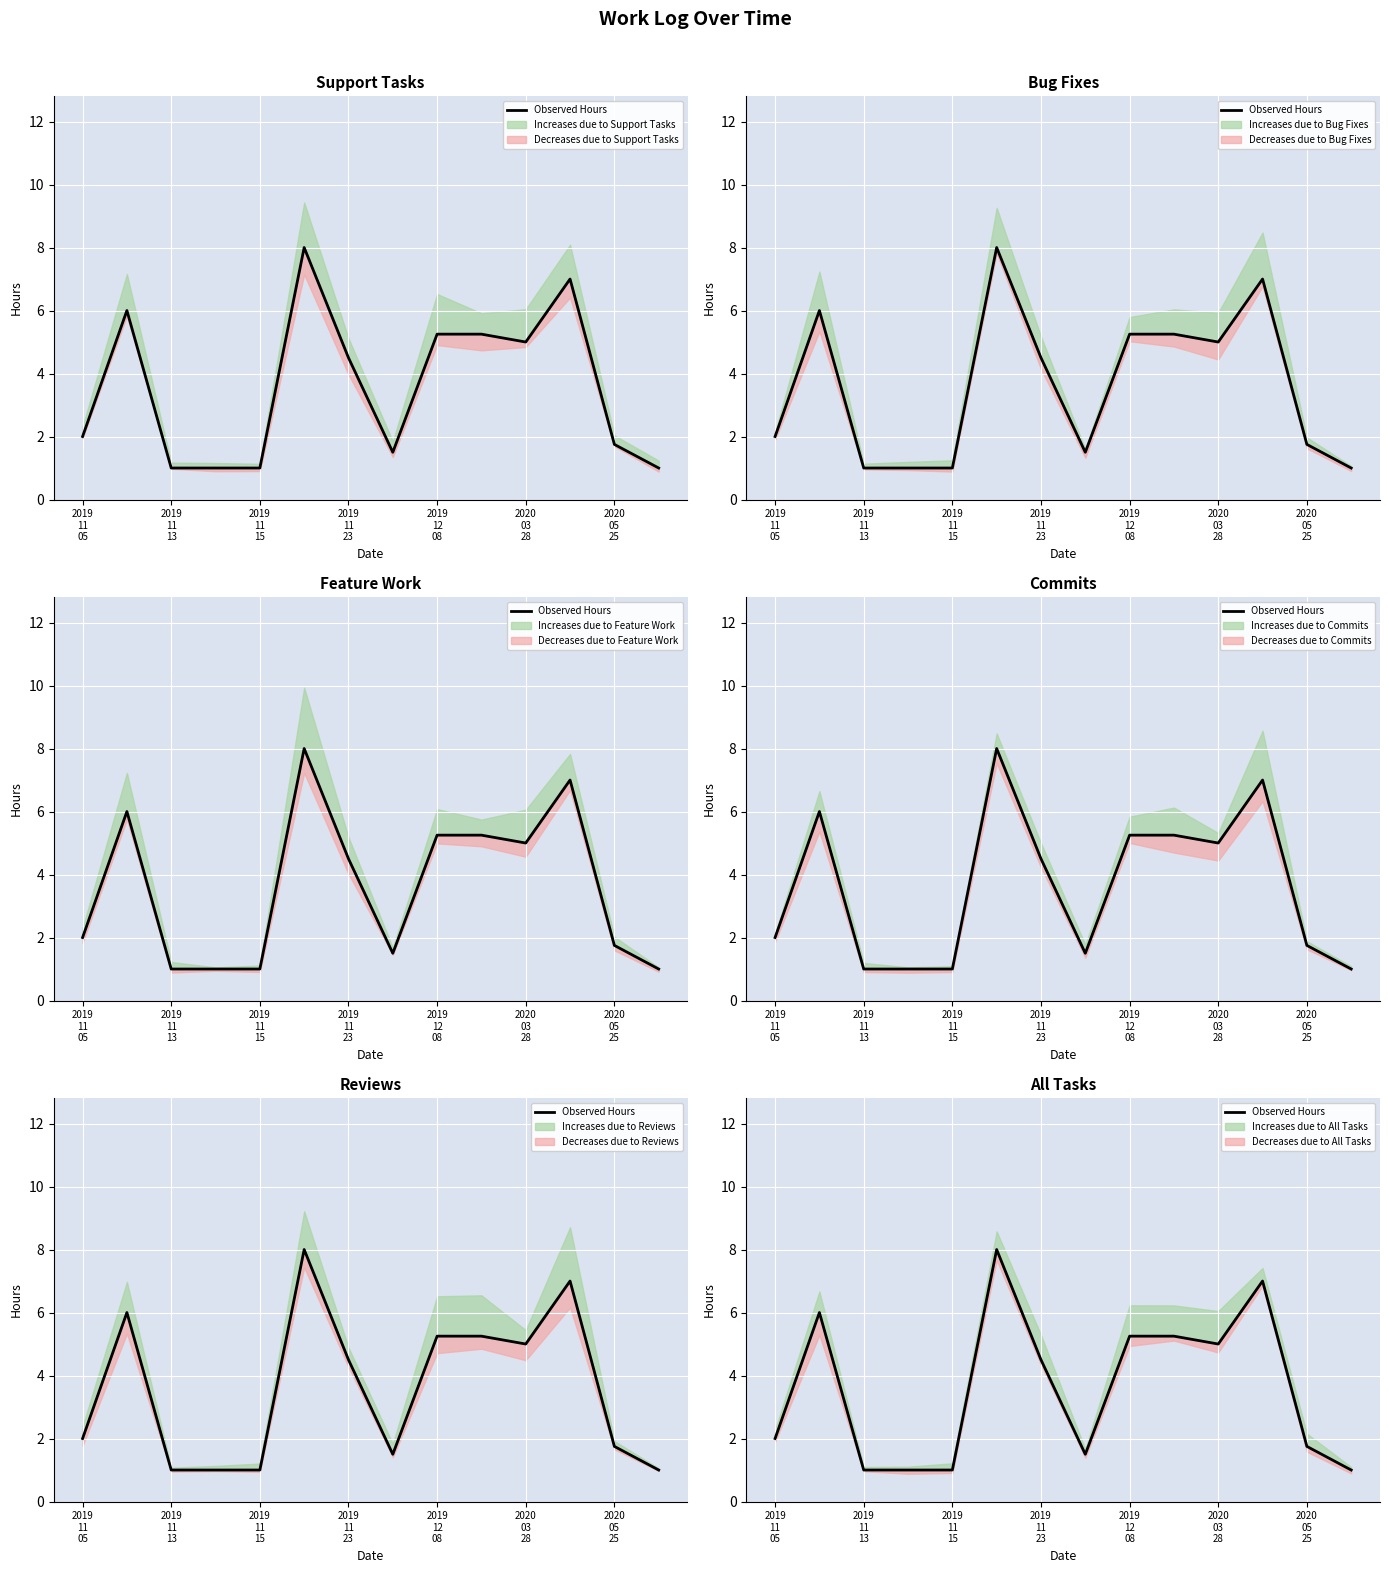

Does the chart display data point markers on the line(s)?

No